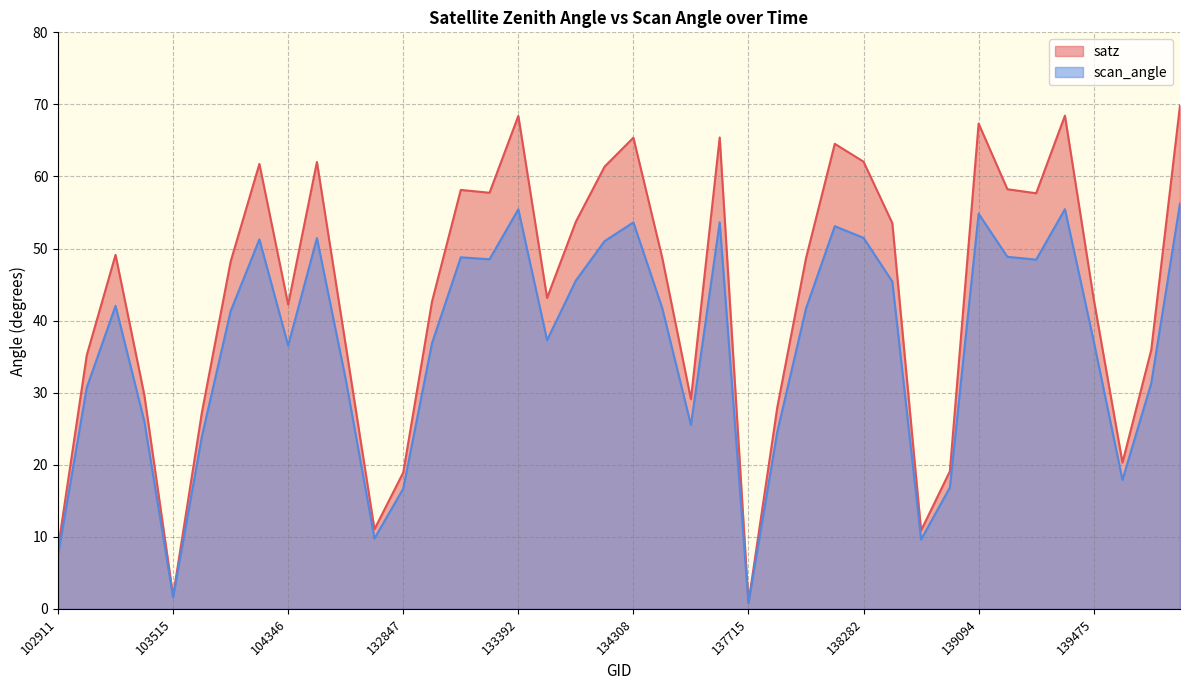

How many lines are shown in the chart?

2